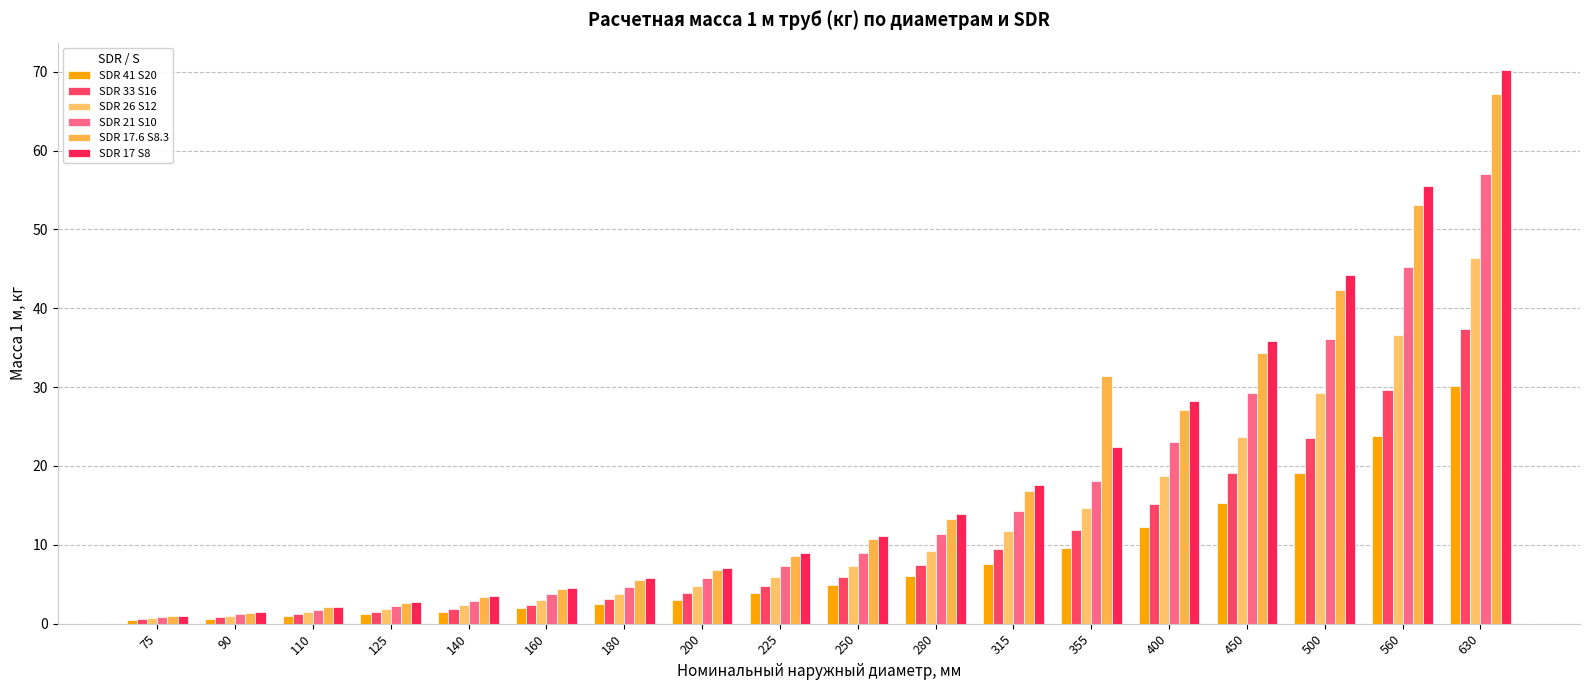

What is the difference between the maximum and minimum values in the SDR 41 S20 series?

29.7